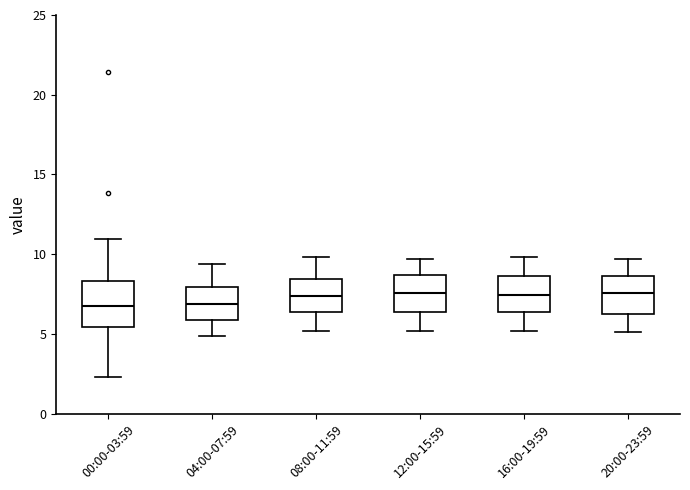

Reading left to right, read every box against the y-axis: the position of its median line, the range the box covers, and the ends of its whiskers. The values are not printed on the chart, so give them approximately, as read against the axis.

00:00-03:59: median 7.0, box 5.5 to 8.5, whiskers 2.5 to 11.0
04:00-07:59: median 7.0, box 6.0 to 8.0, whiskers 5.0 to 9.5
08:00-11:59: median 7.5, box 6.5 to 8.5, whiskers 5.0 to 10.0
12:00-15:59: median 7.5, box 6.5 to 8.5, whiskers 5.0 to 9.5
16:00-19:59: median 7.5, box 6.5 to 8.5, whiskers 5.0 to 10.0
20:00-23:59: median 7.5, box 6.5 to 8.5, whiskers 5.0 to 9.5